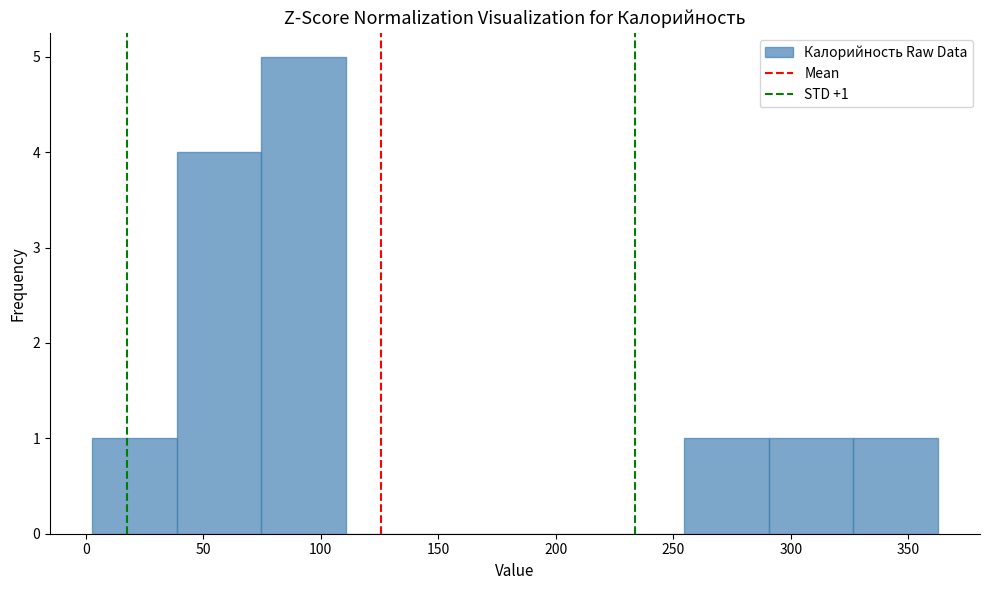

Over which range of the x-axis is the bar tallest?

75 to 110